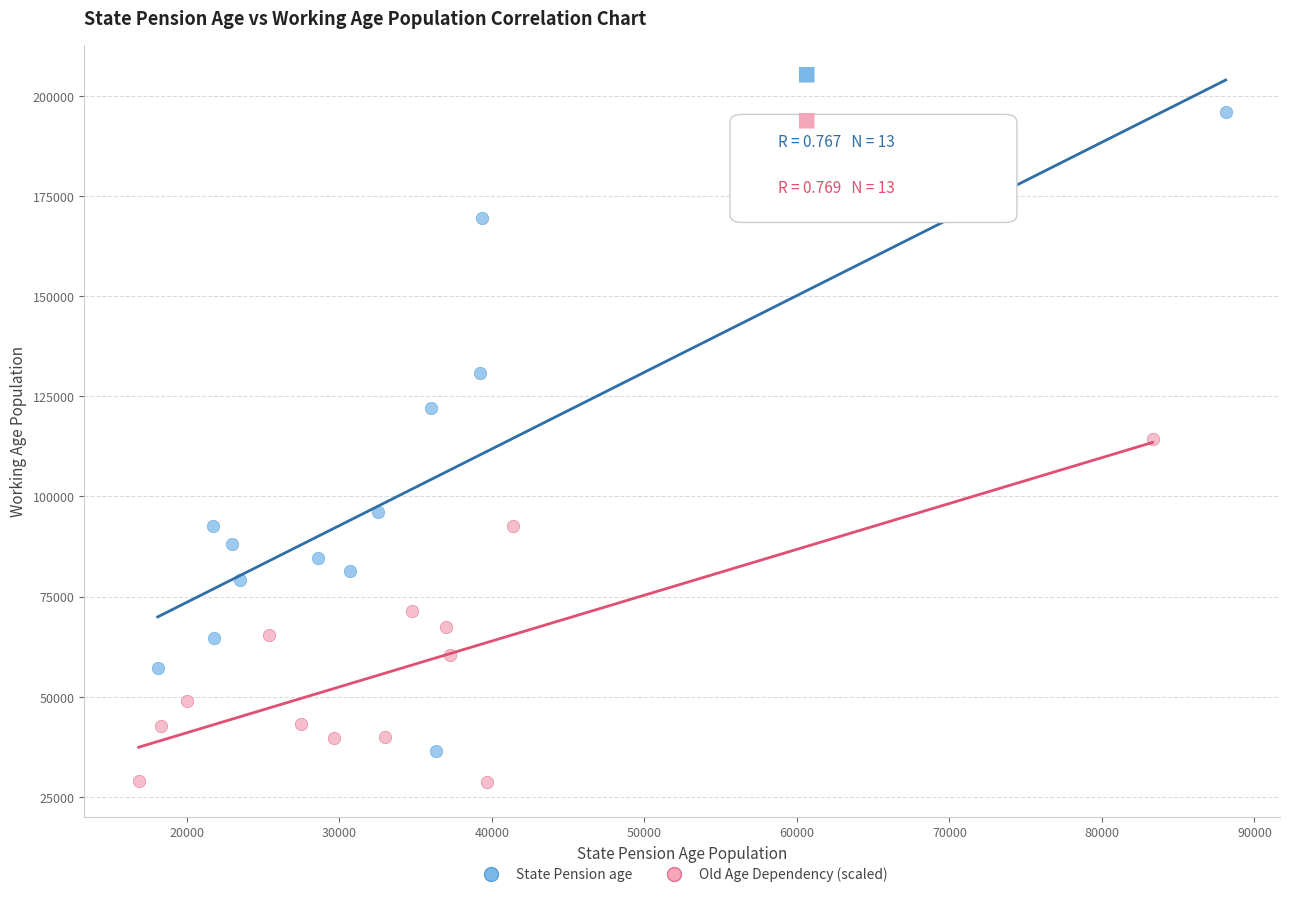

Which series contains the lowest Y value?

Old Age Dependency (scaled)